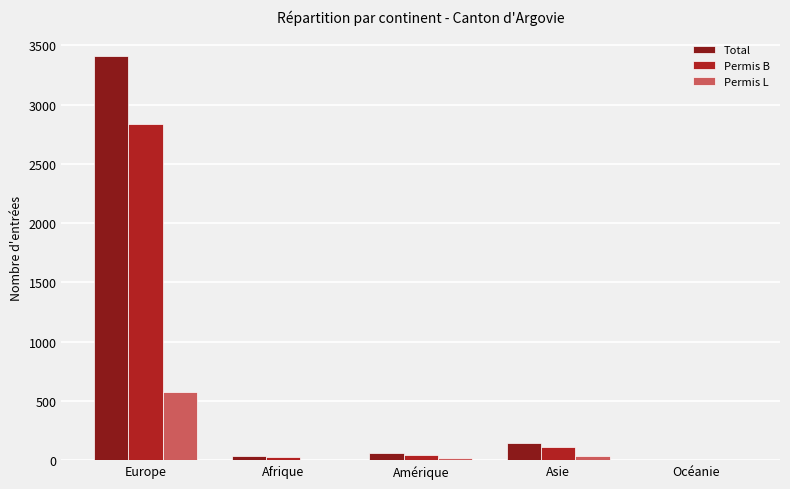

How many groups of bars are there?

5